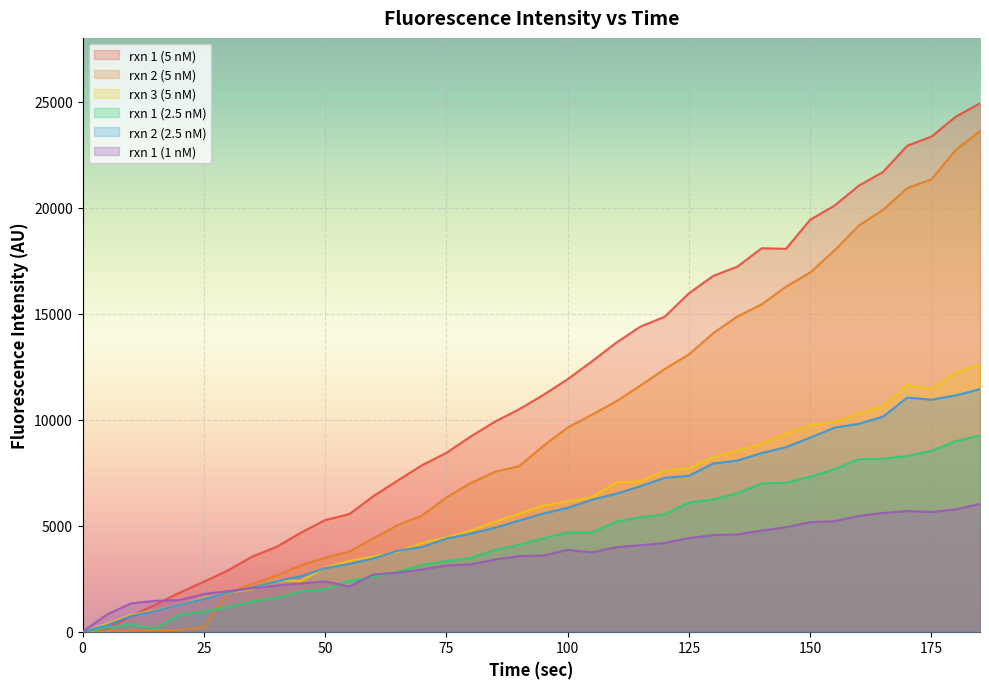

Does the chart display data point markers on the line(s)?

No